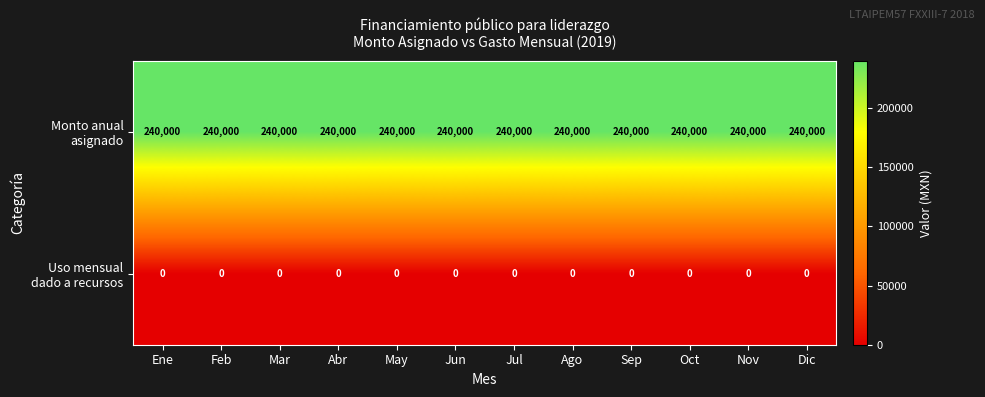

What is the maximum value shown in the chart?

240000